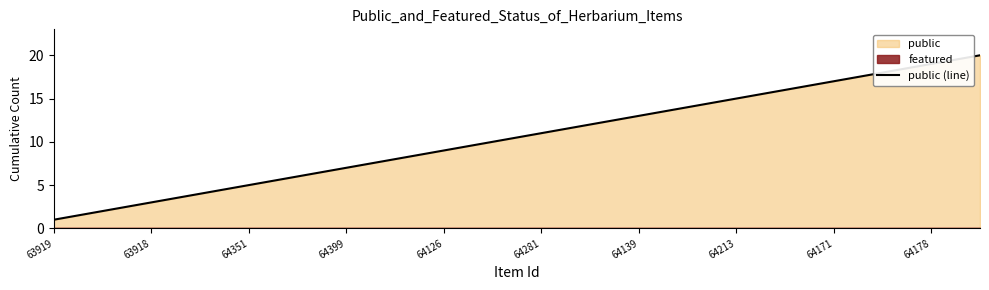

What is the highest value of the public (line) series?

20